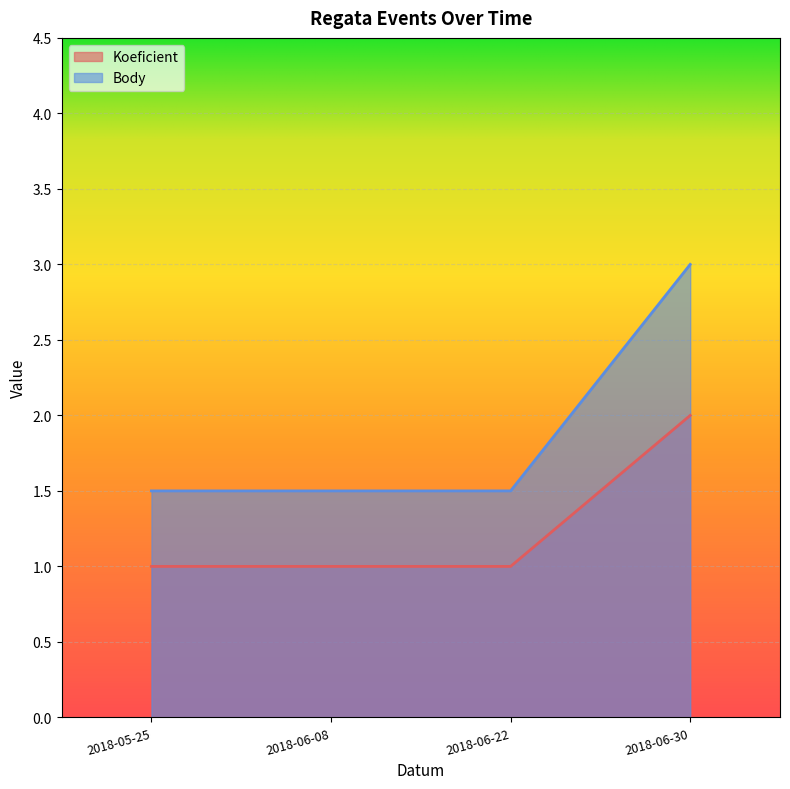

True or false: Koeficient has more than 1 points higher than both neighbors.

False